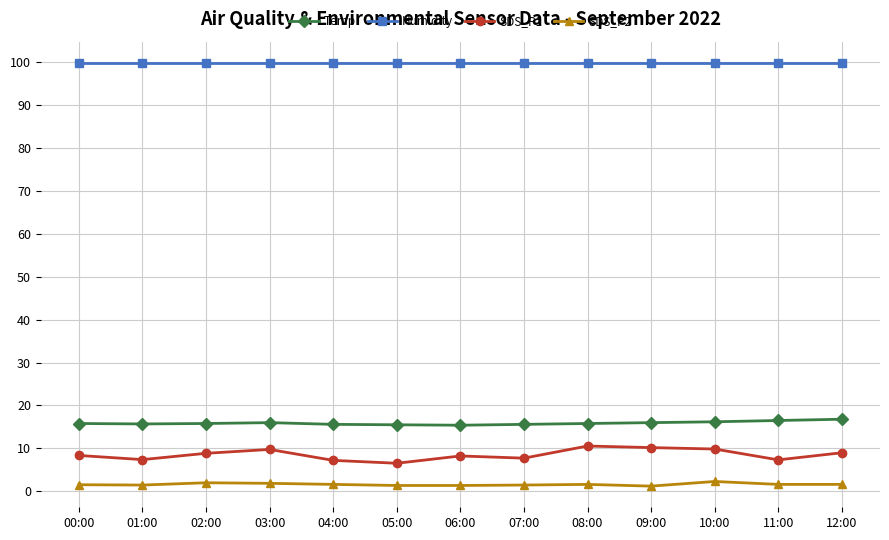

True or false: Humidity and SDS_P2 intersect in this chart.

False